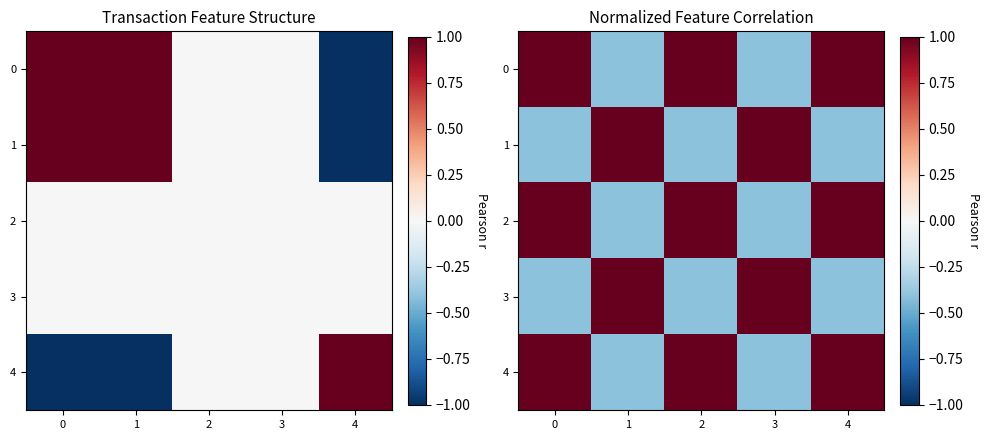

What is the average value of the 0 series?

0.4